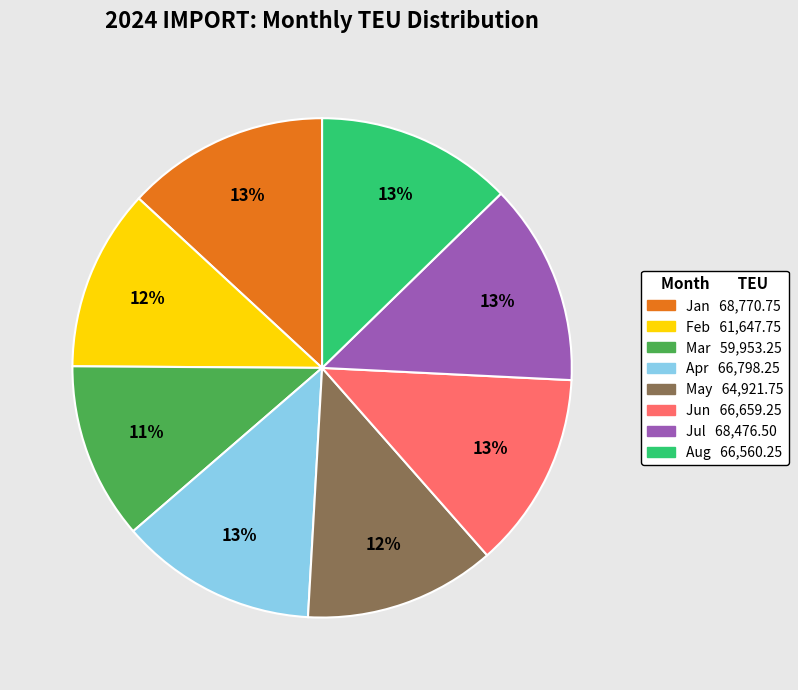

Is it true that Feb is 6% of the pie?

False